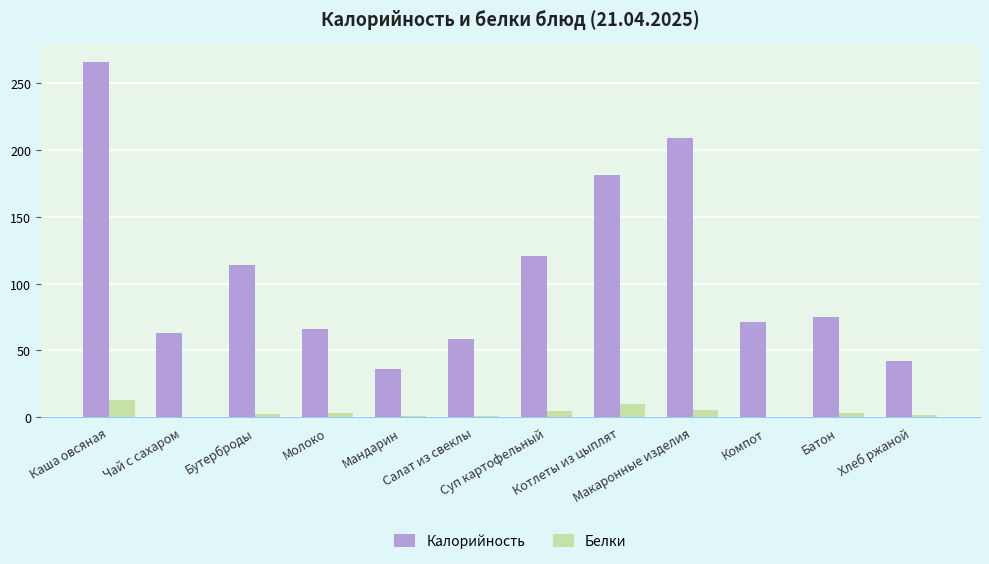

What is the maximum value for Калорийность?

265.9